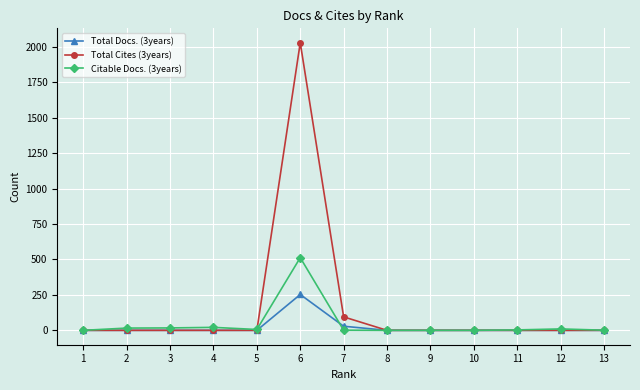

At 6, list the series in order from smallest to largest.

Total Docs. (3years), Citable Docs. (3years), Total Cites (3years)